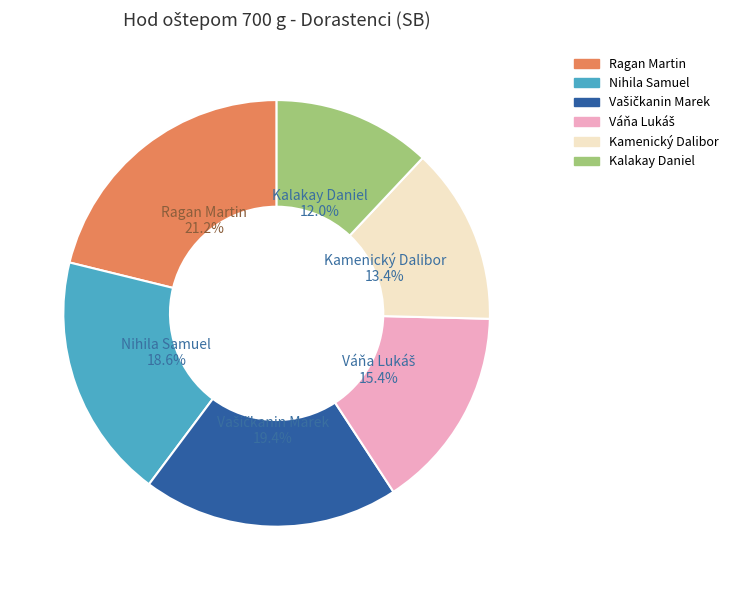

The Ragan Martin slice represents 34% of the pie. True or false?

False